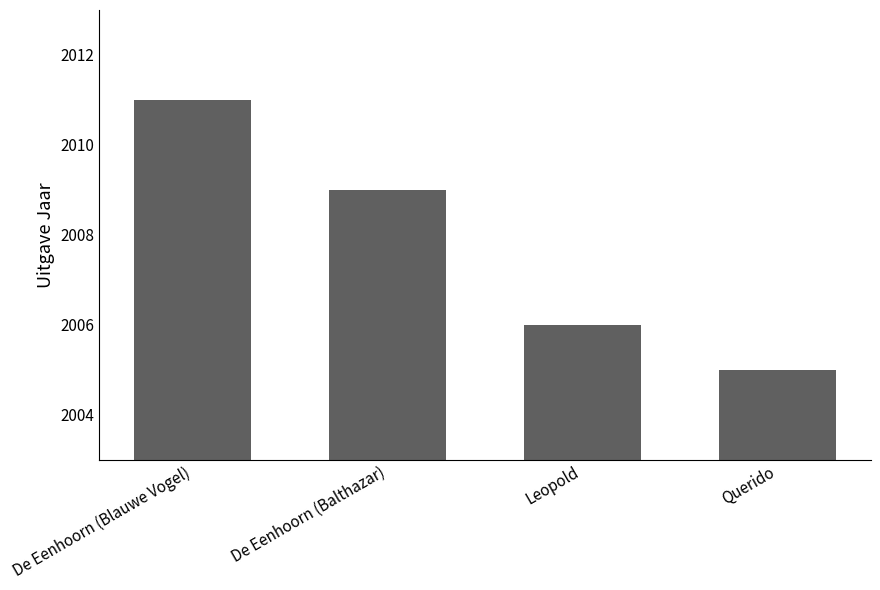

List the labels in order of value, largest first.

De Eenhoorn (Blauwe Vogel), De Eenhoorn (Balthazar), Leopold, Querido